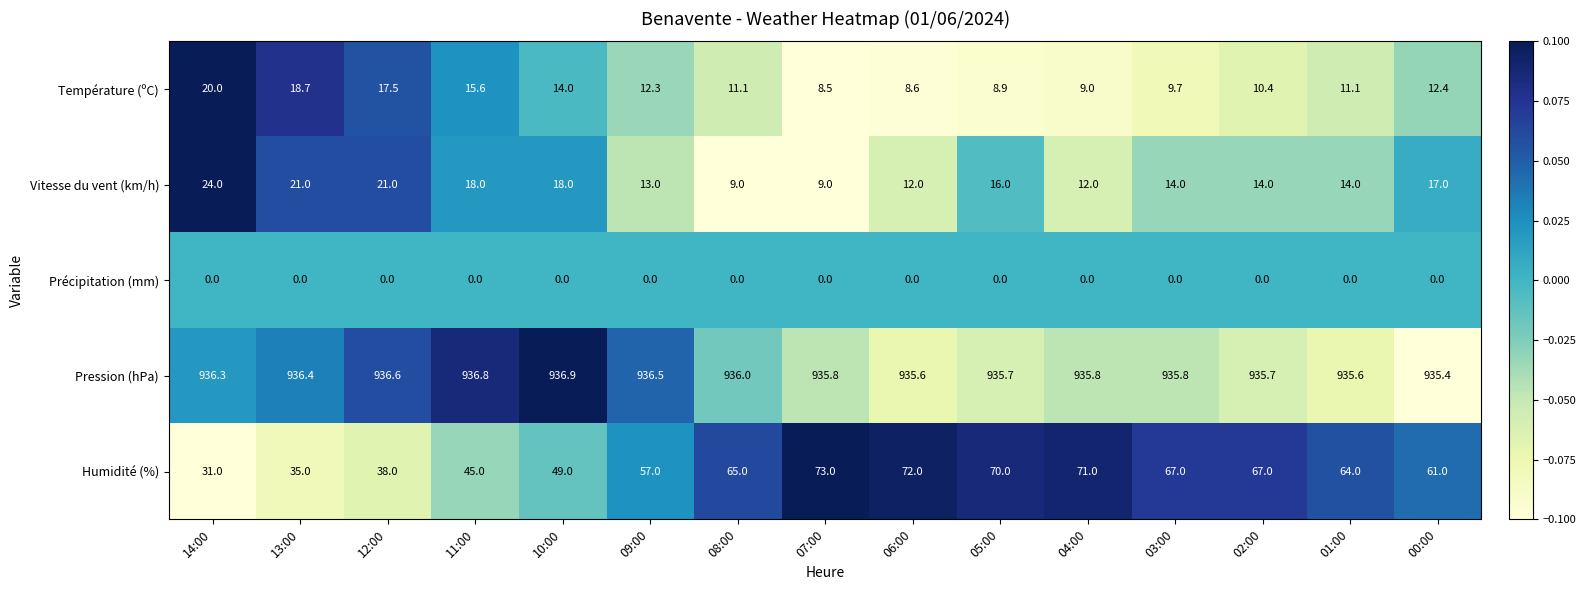

What is the smallest value displayed?

0.0